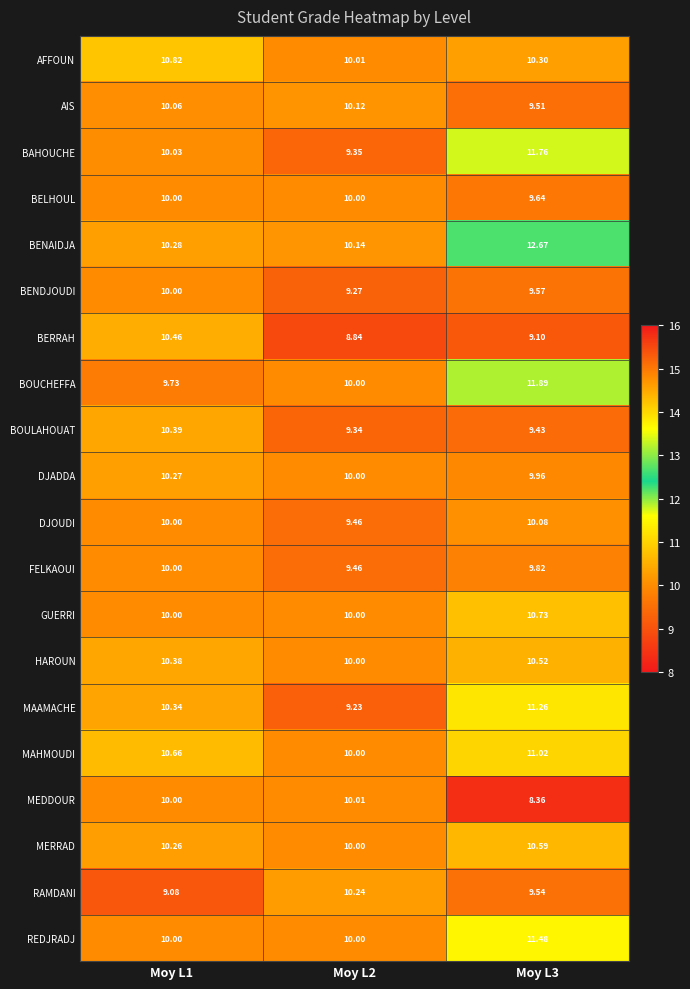

Rank the series at Moy L3 from highest to lowest value.

BENAIDJA, BOUCHEFFA, BAHOUCHE, REDJRADJ, MAAMACHE, MAHMOUDI, GUERRI, MERRAD, HAROUN, AFFOUN, DJOUDI, DJADDA, FELKAOUI, BELHOUL, BENDJOUDI, RAMDANI, AIS, BOULAHOUAT, BERRAH, MEDDOUR